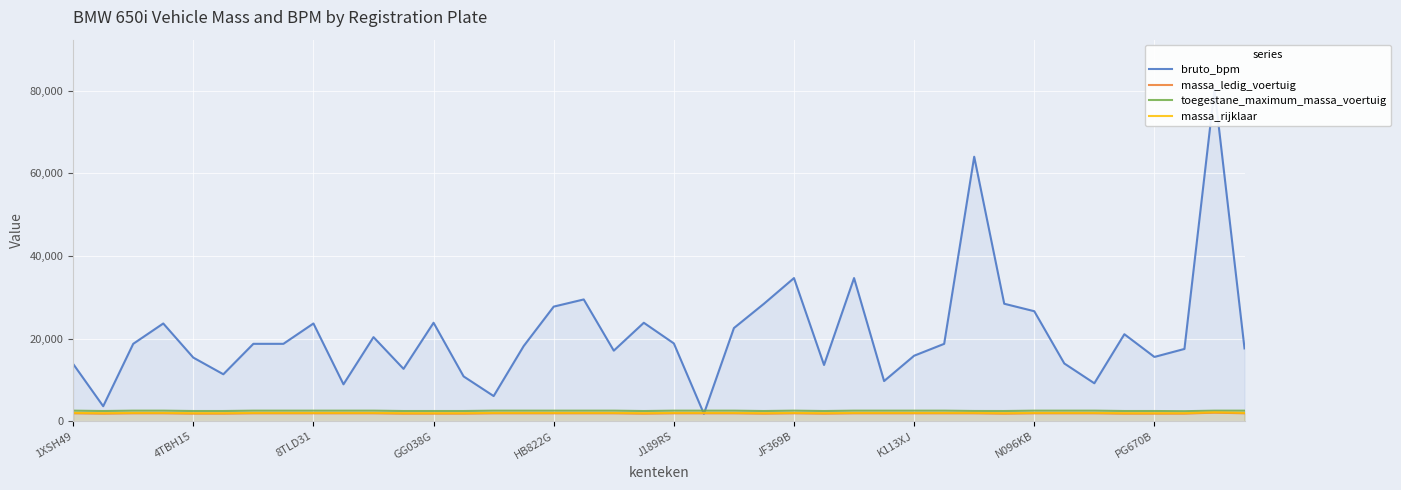

Does the chart display data point markers on the line(s)?

No